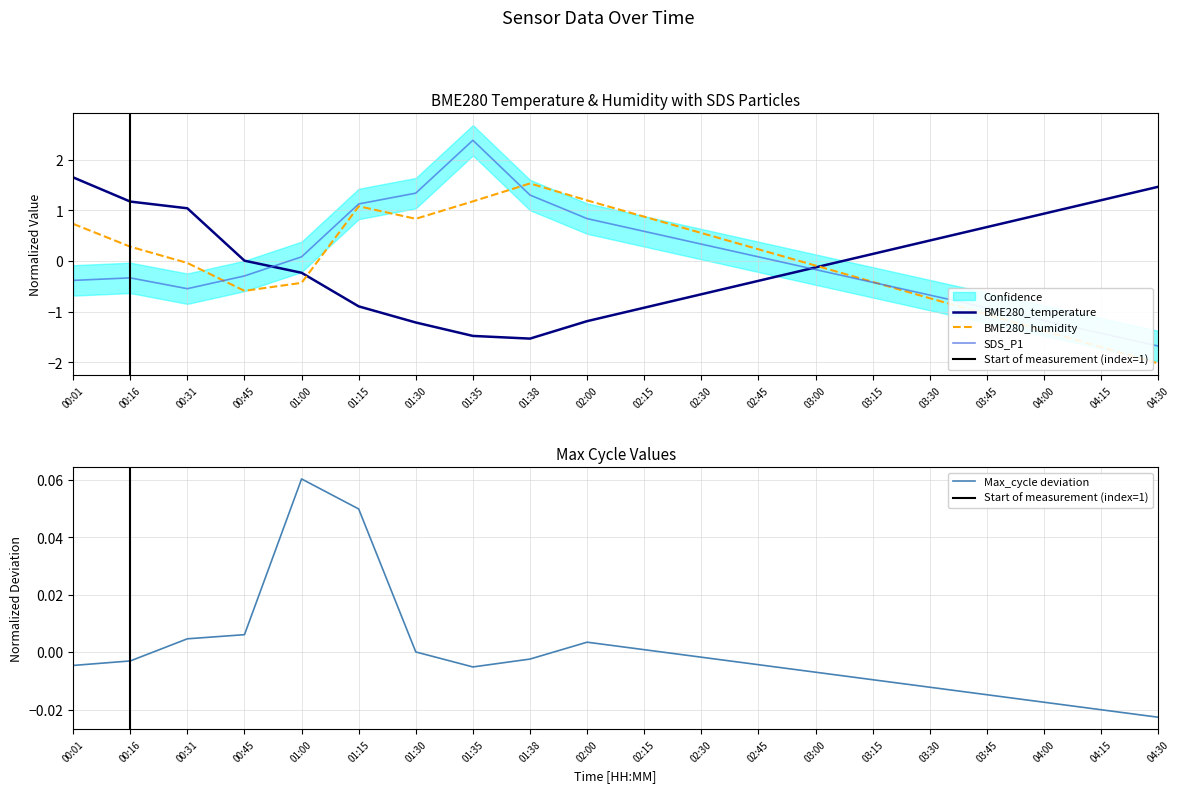

At which category does the chart reach its minimum across all series?

04:30